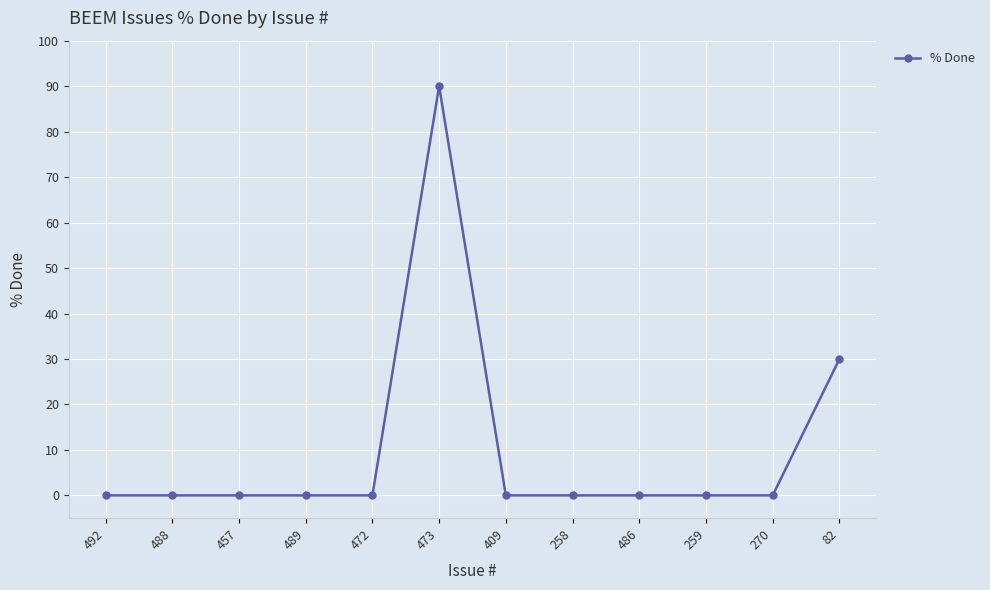

The chart shows a value of 51 at 489. True or false?

False